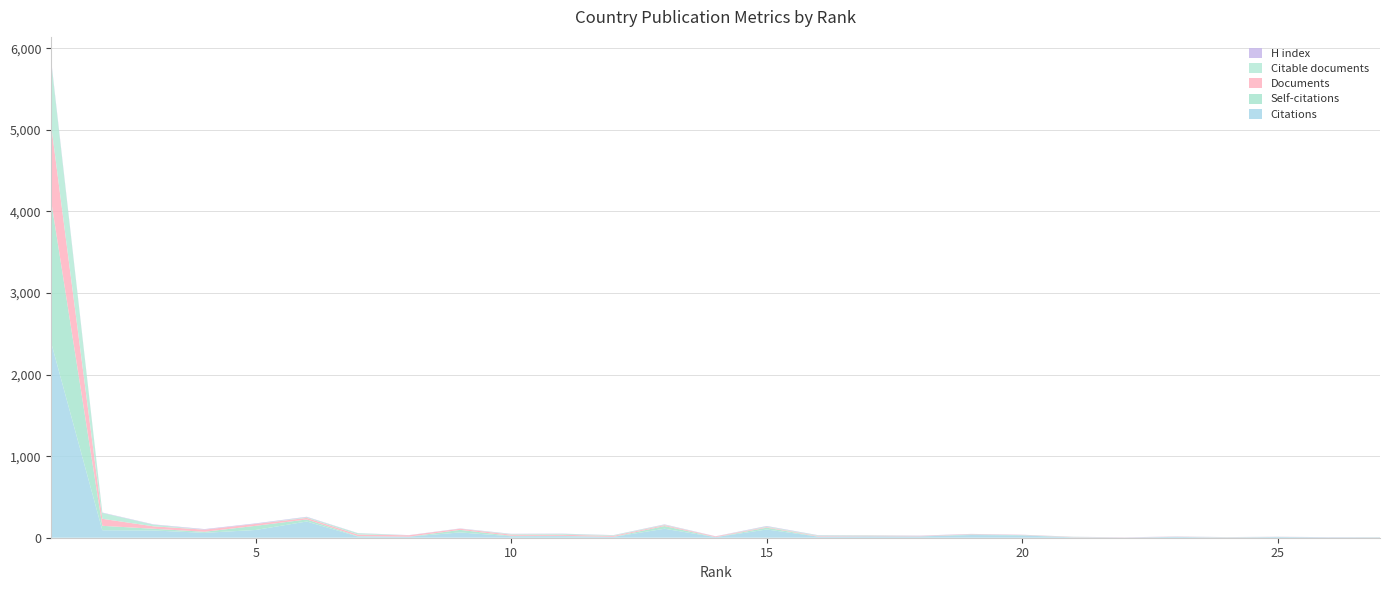

Reading left to right, list all the values displayed in this chart.

Citations: 2389	92	89	60	95	199	15	13	65	18	19	10	110	7	101	14	17	16	33	28	4	2	10	2	9	5	3
Self-citations: 1734	54	21	13	51	25	5	0	31	6	4	1	33	0	22	1	1	1	7	4	2	0	1	1	1	0	2
Documents: 928	86	30	26	23	19	19	17	14	14	13	12	11	9	8	7	7	5	4	3	3	2	2	2	1	1	1
Citable documents: 780	73	20	1	1	9	16	0	1	7	11	7	6	0	8	7	5	1	0	0	2	0	0	2	0	0	1
H index: 17	4	4	6	6	5	2	2	3	3	3	2	4	2	5	3	1	3	3	2	1	1	2	1	1	1	1